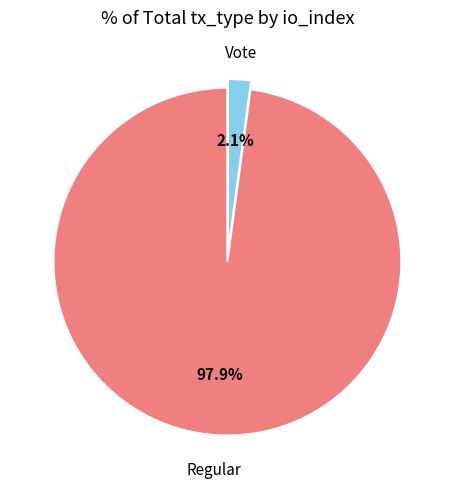

To the nearest percent, what is the average slice percentage?

50%